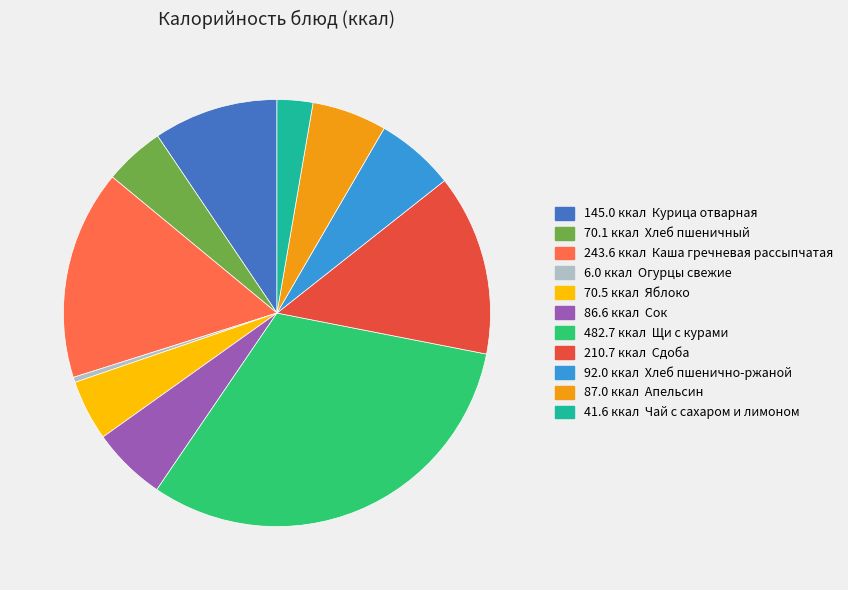

Is there any slice that represents more than half of the pie?

No